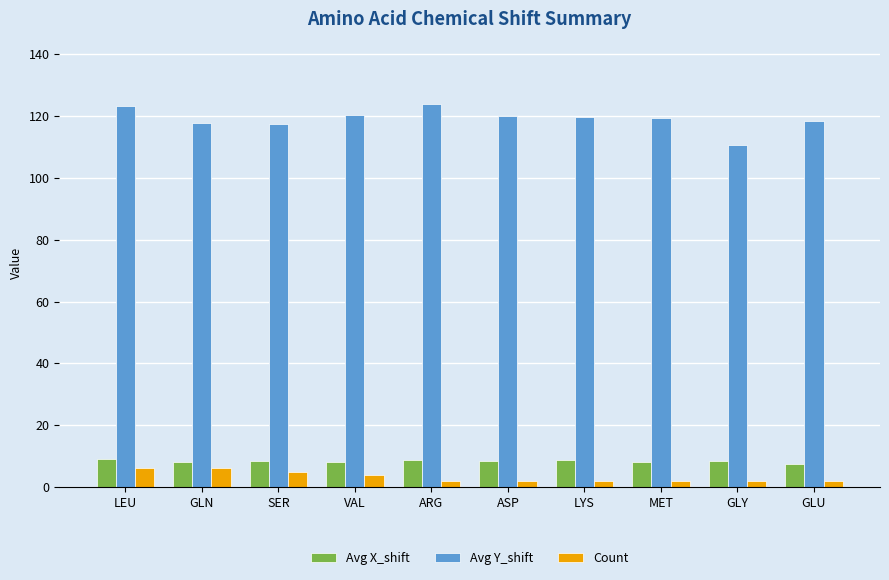

Which series has the largest range (max minus min)?

Avg Y_shift